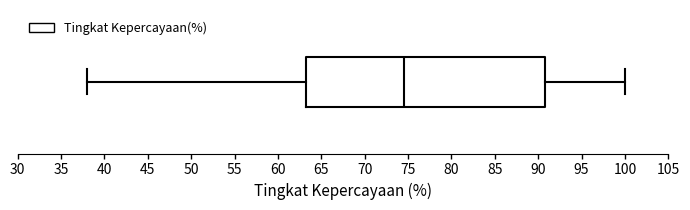

Read this box plot against the x-axis: the position of the median line, the range covered by the box, and the ends of both whiskers. The values are not printed on the chart, so give them approximately, as read against the axis.

median 74.5, box 63.5 to 91.0, whiskers 38.0 to 100.0